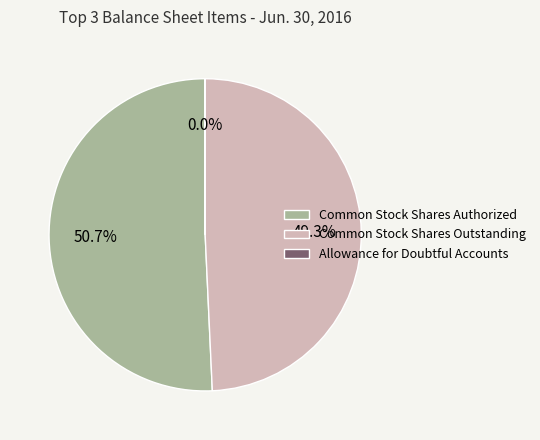

What is the largest slice in the pie chart?

Common Stock Shares Authorized